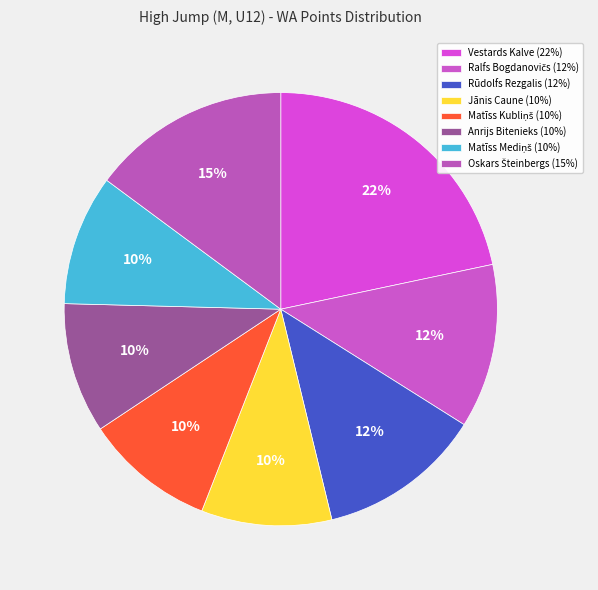

What is the change in value from Rūdolfs Rezgalis to Oskars Šteinbergs?

+41